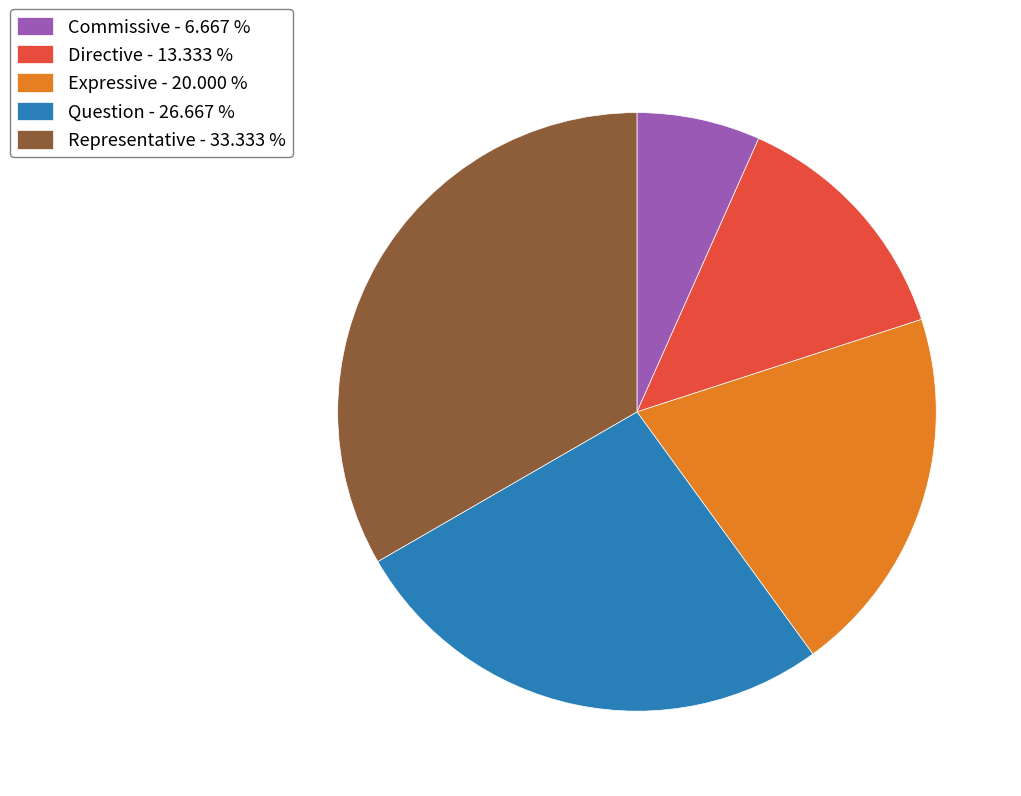

How many slices are in this pie chart?

5